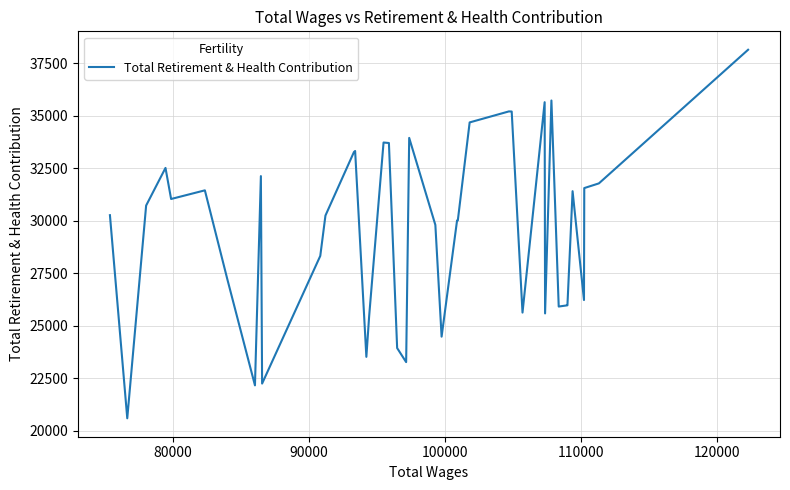

What is the smallest value displayed?

20589